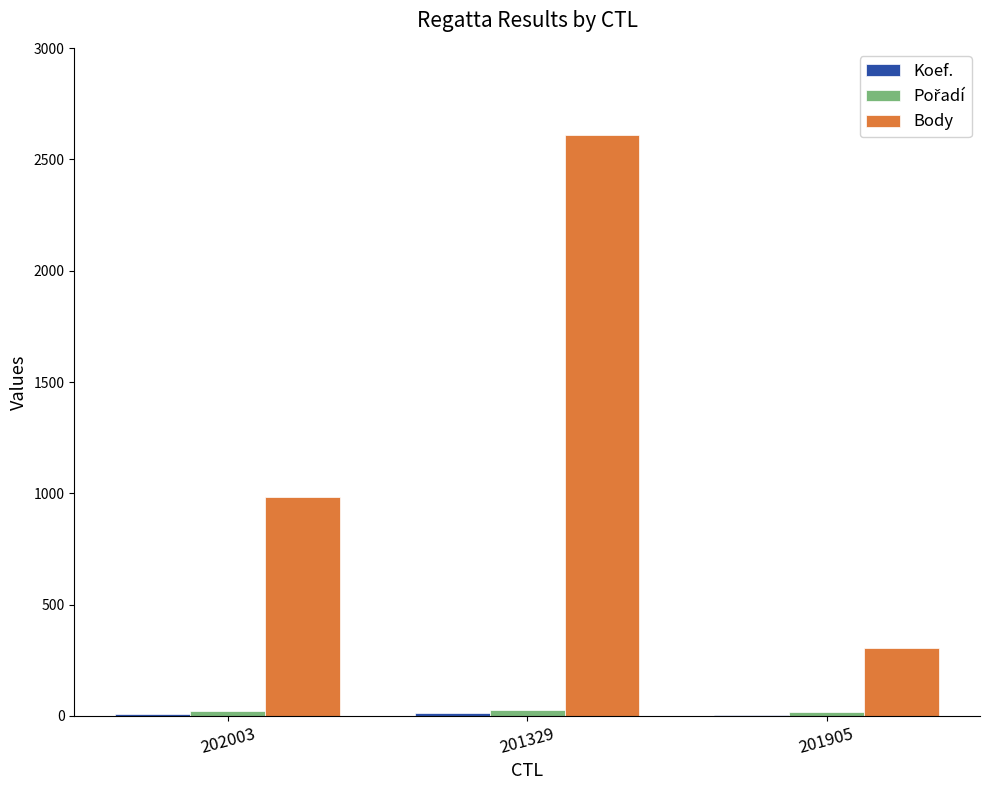

Count the number of categories in the chart.

3